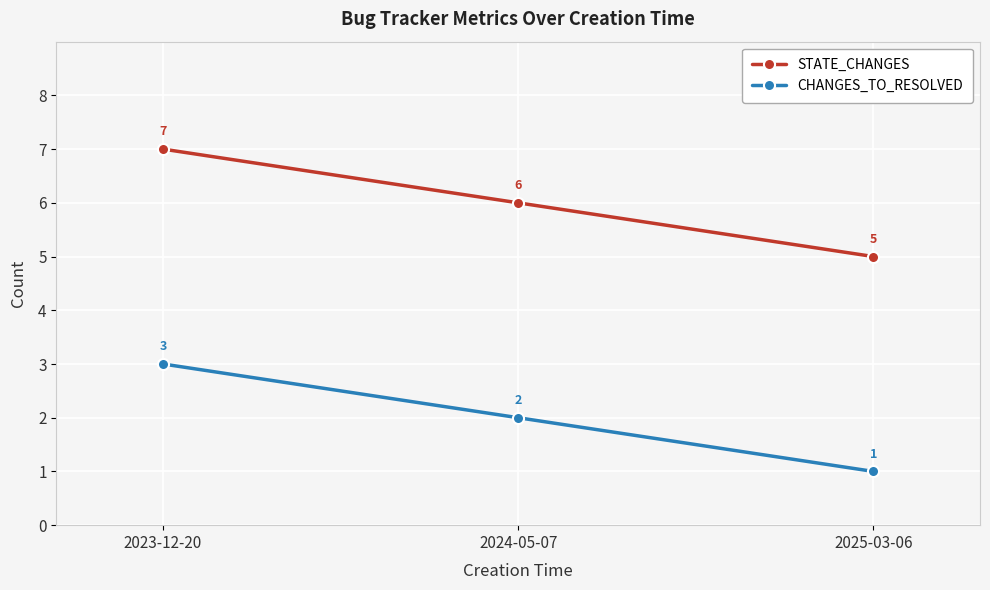

The STATE_CHANGES series shows 11 at 2023-12-20. True or false?

False